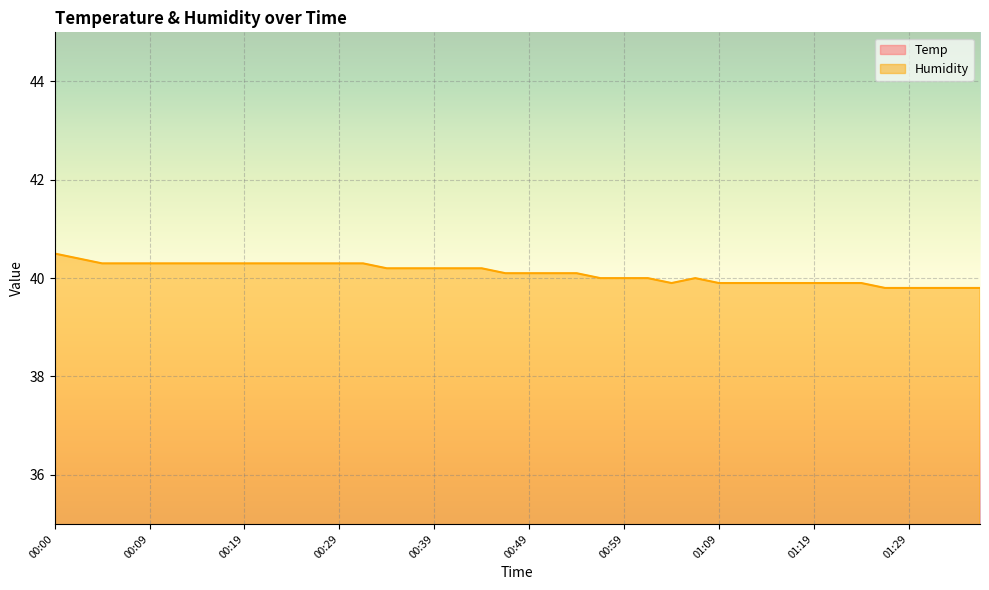

What is the label of the 15th point from the left?

00:34